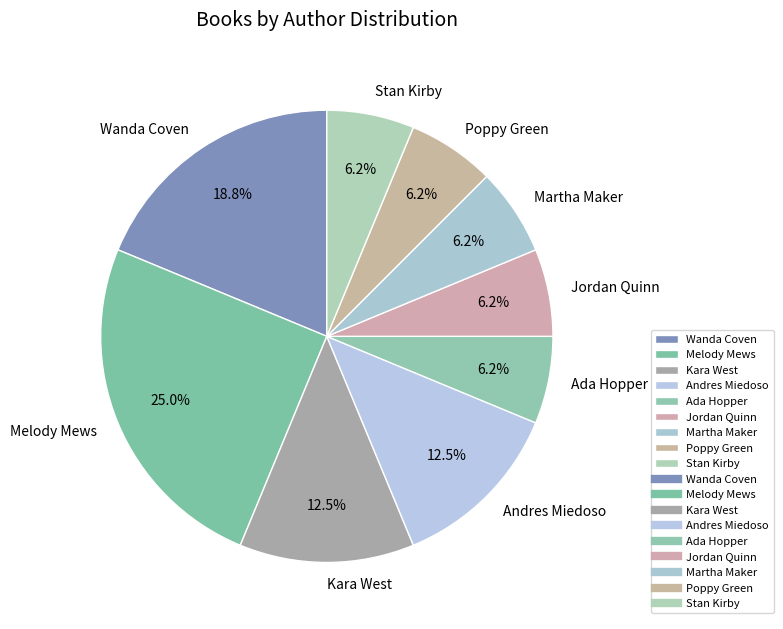

Is the sum of Kara West and Martha Maker greater than half?

No